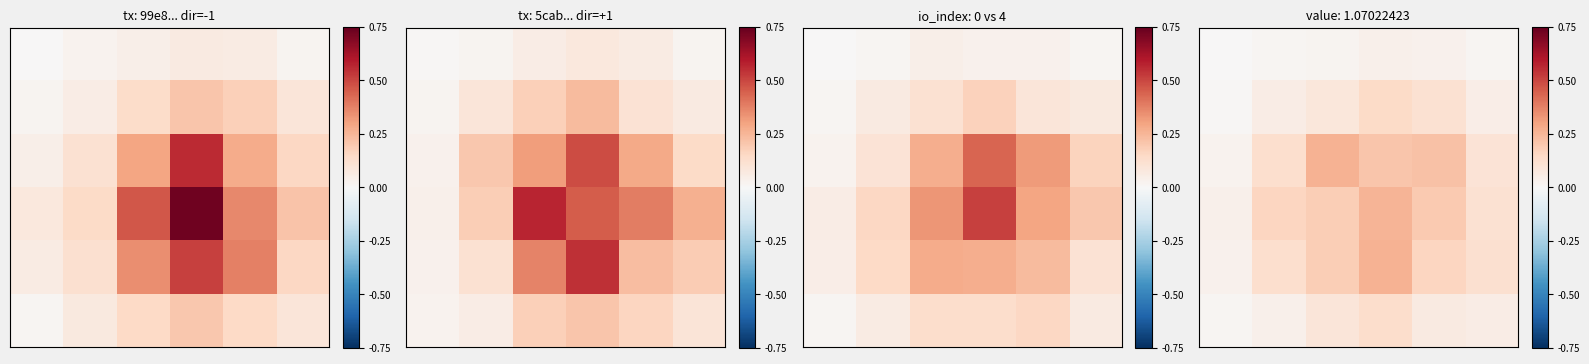

How many distinct data groups are displayed?

6